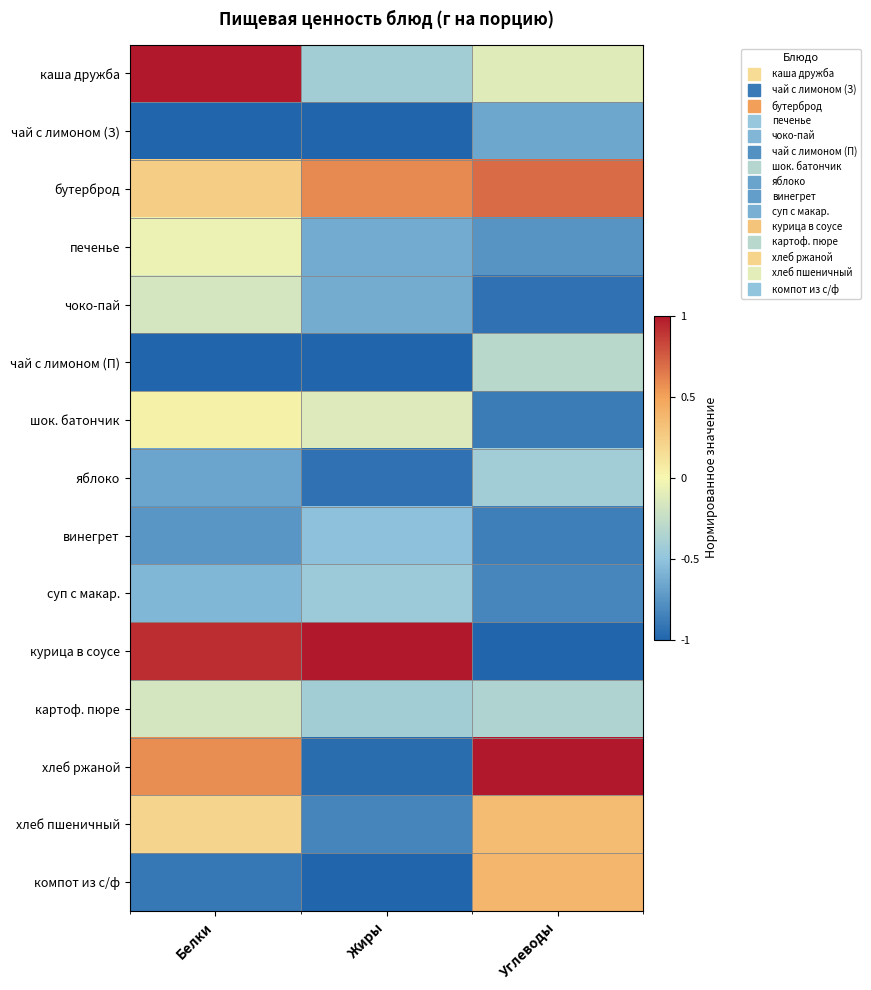

At which category is the sum across all series the highest?

Белки